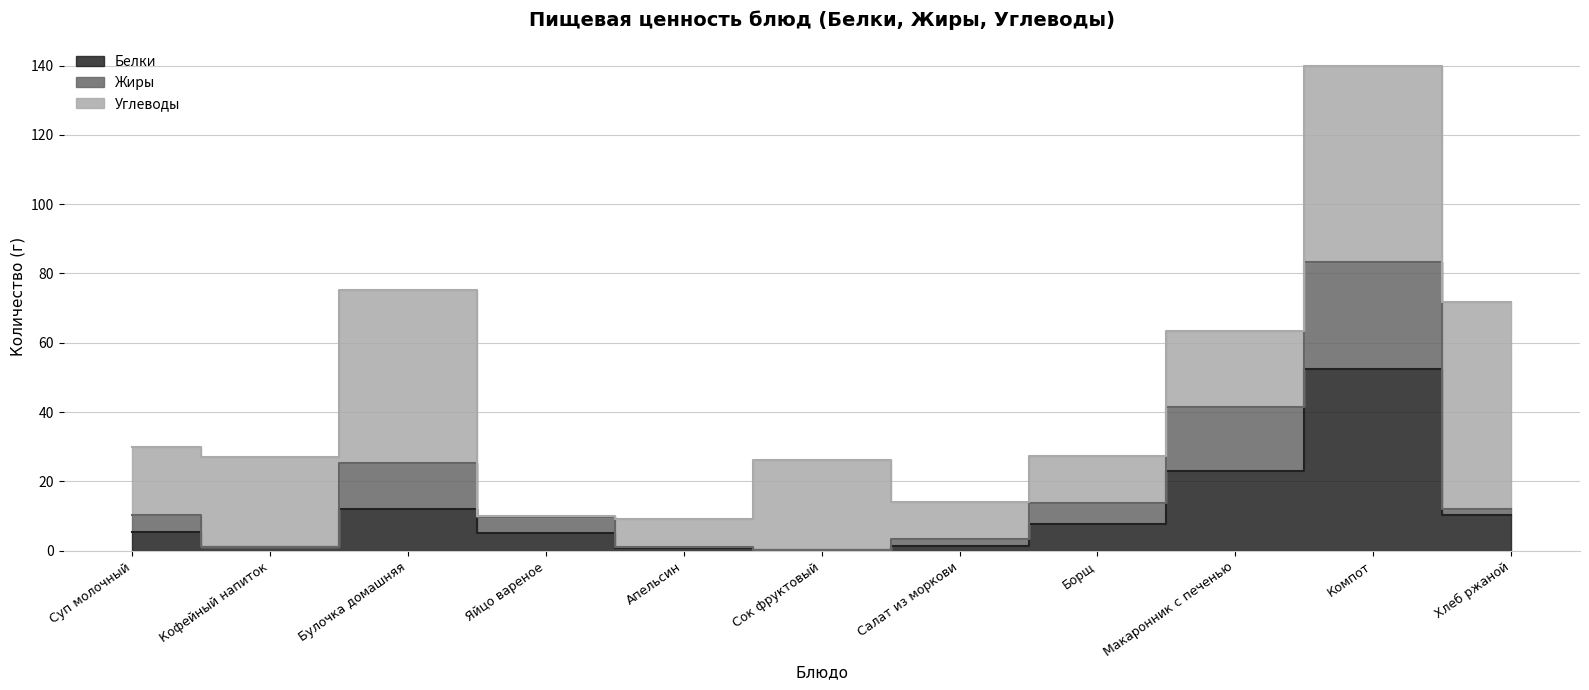

What is the difference between the second highest and minimum values in the Белки series?

22.7